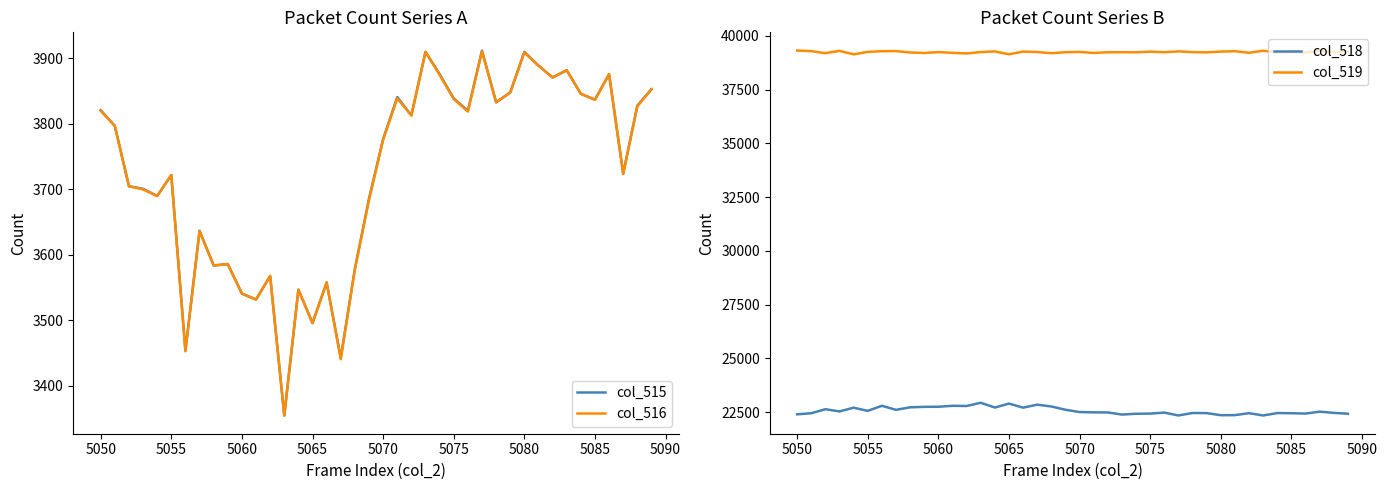

What are all the series names shown in the legend?

col_515, col_516, col_518, col_519